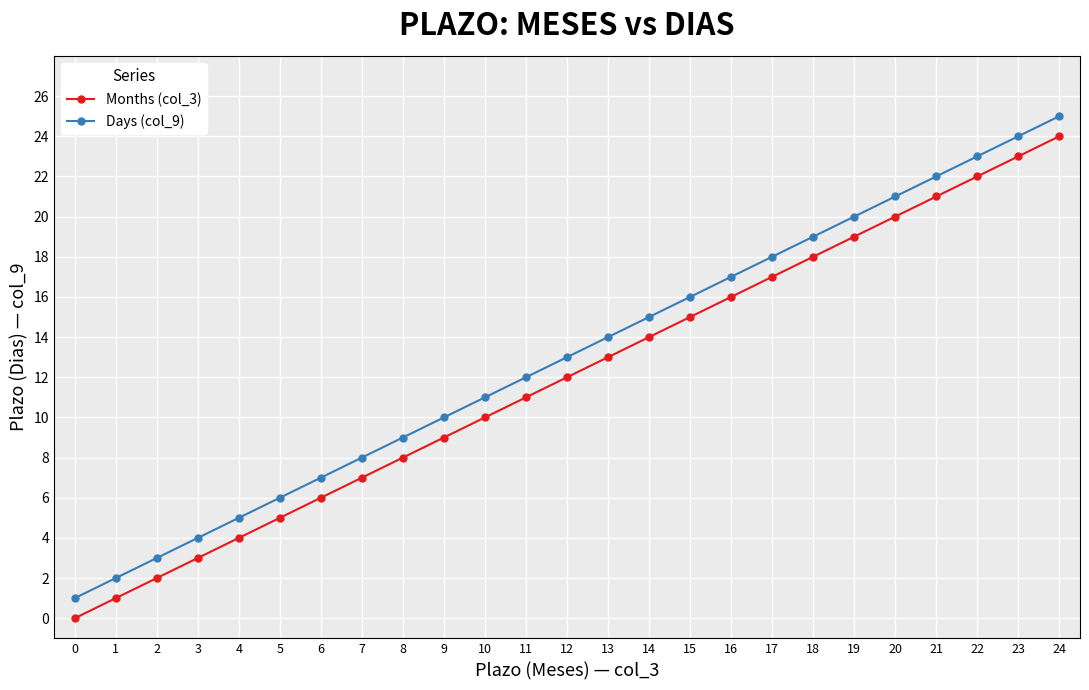

Where is Months (col_3) nearest to the value 12?

12